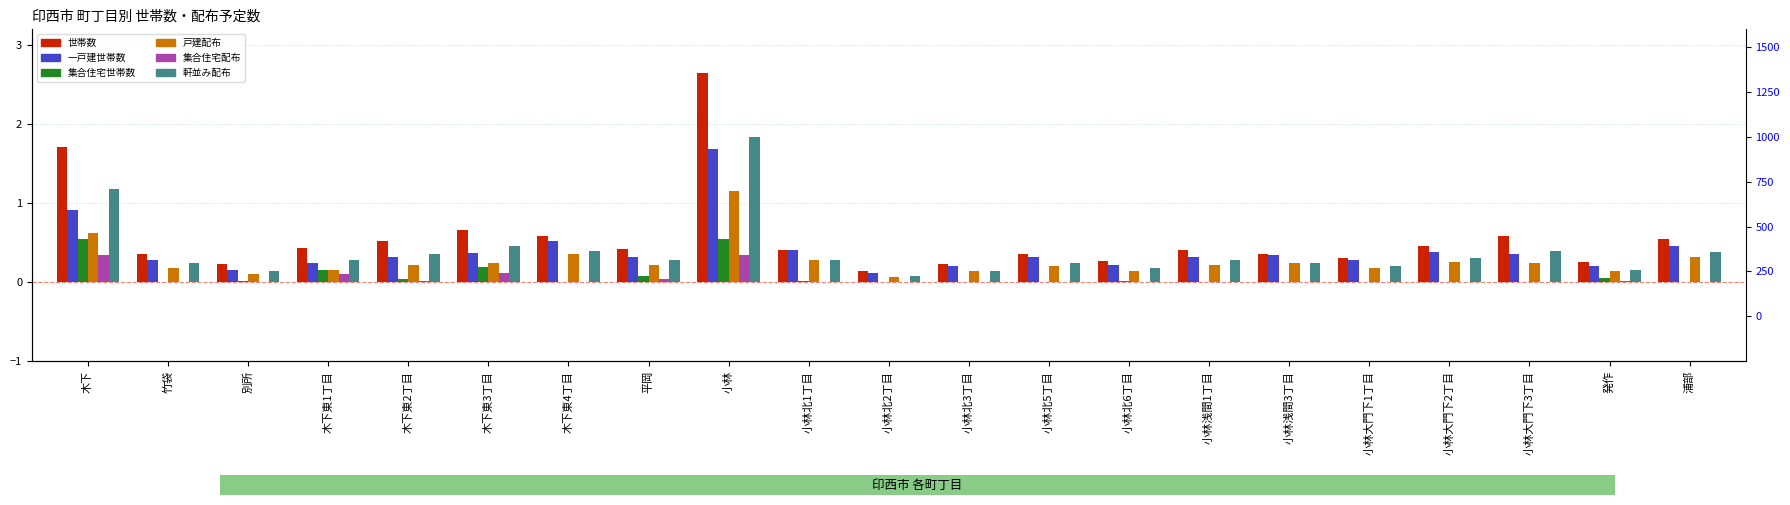

At which category is the sum across all series the highest?

小林